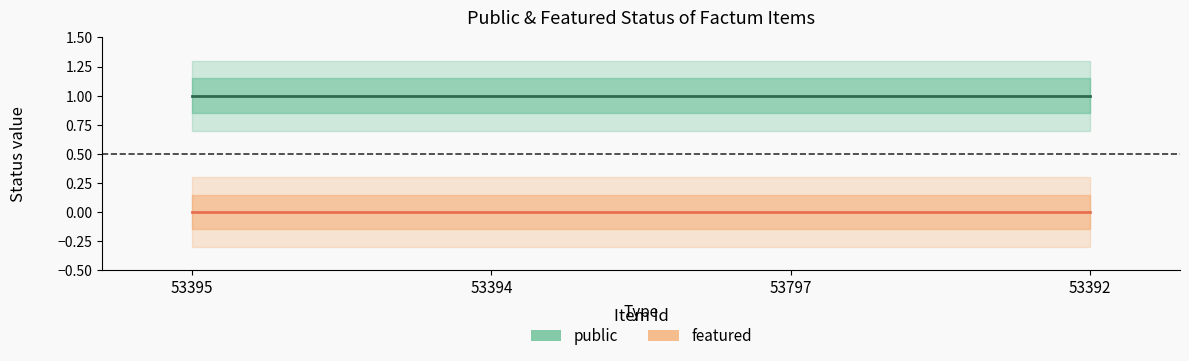

List the series in order of their peak value, lowest first.

featured, public